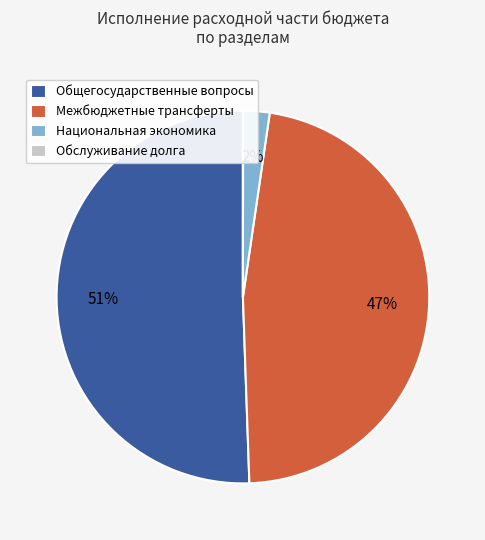

Which has a higher value, Межбюджетные трансферты or Общегосударственные вопросы?

Общегосударственные вопросы